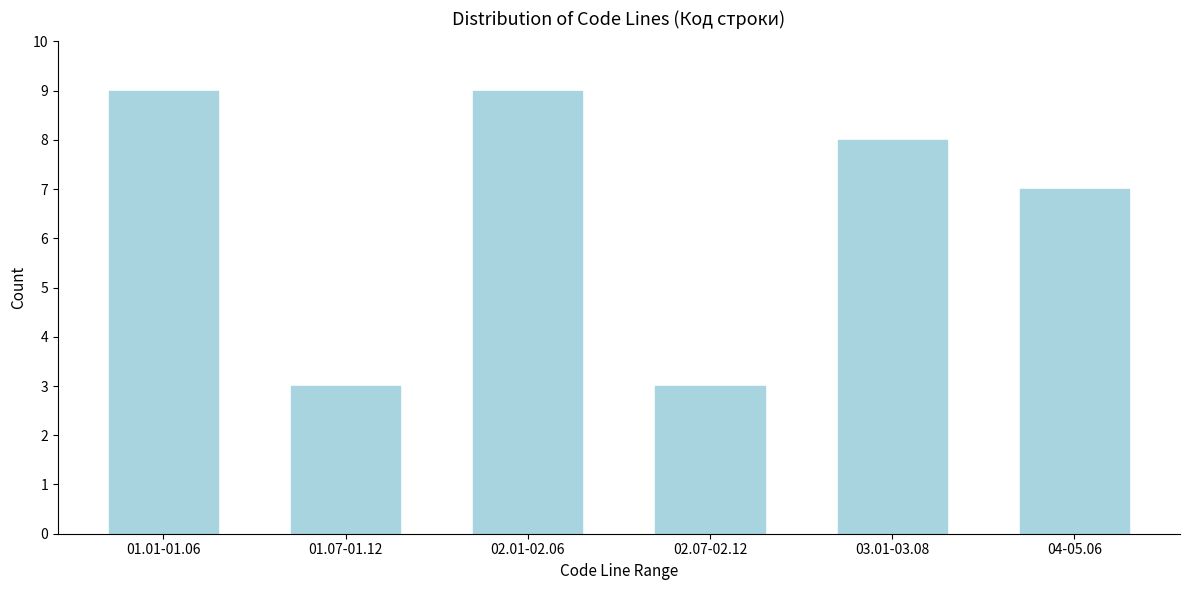

Reading left to right, transcribe all the data shown in this chart.

01.01-01.06=9	01.07-01.12=3	02.01-02.06=9	02.07-02.12=3	03.01-03.08=8	04-05.06=7